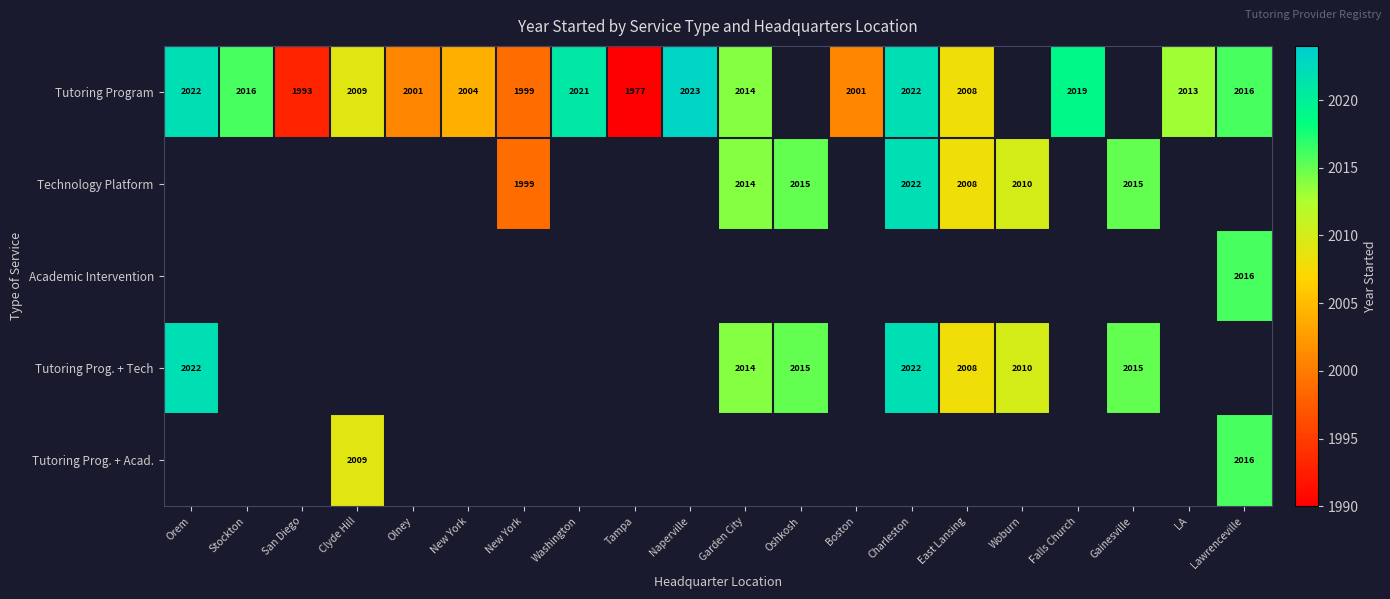

Is it true that Technology Platform equals 2022.0 at Charleston?

True